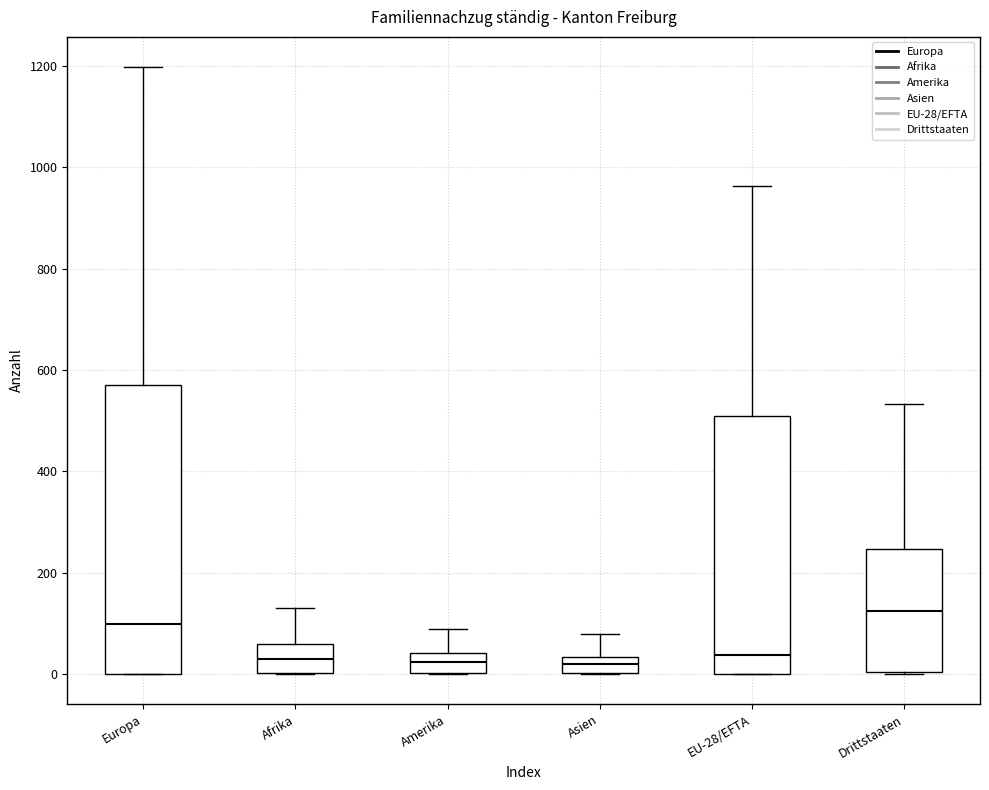

Where does the upper whisker of the box for Europa end on the y-axis? The values are not printed on the chart, so give them approximately, as read against the axis.

1200